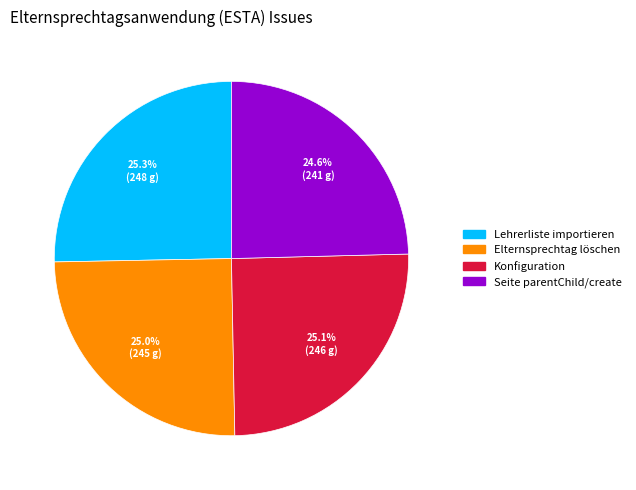

To the nearest percent, what is the difference between the largest and smallest slice percentages?

1%